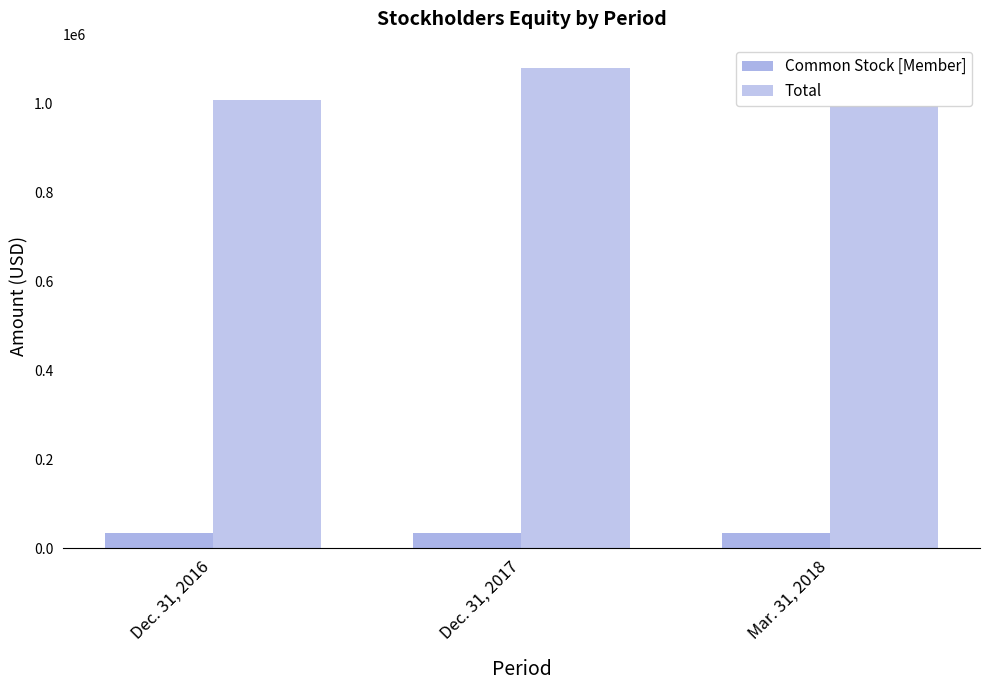

Where is Common Stock [Member] nearest to the value 34838?

Dec. 31, 2016